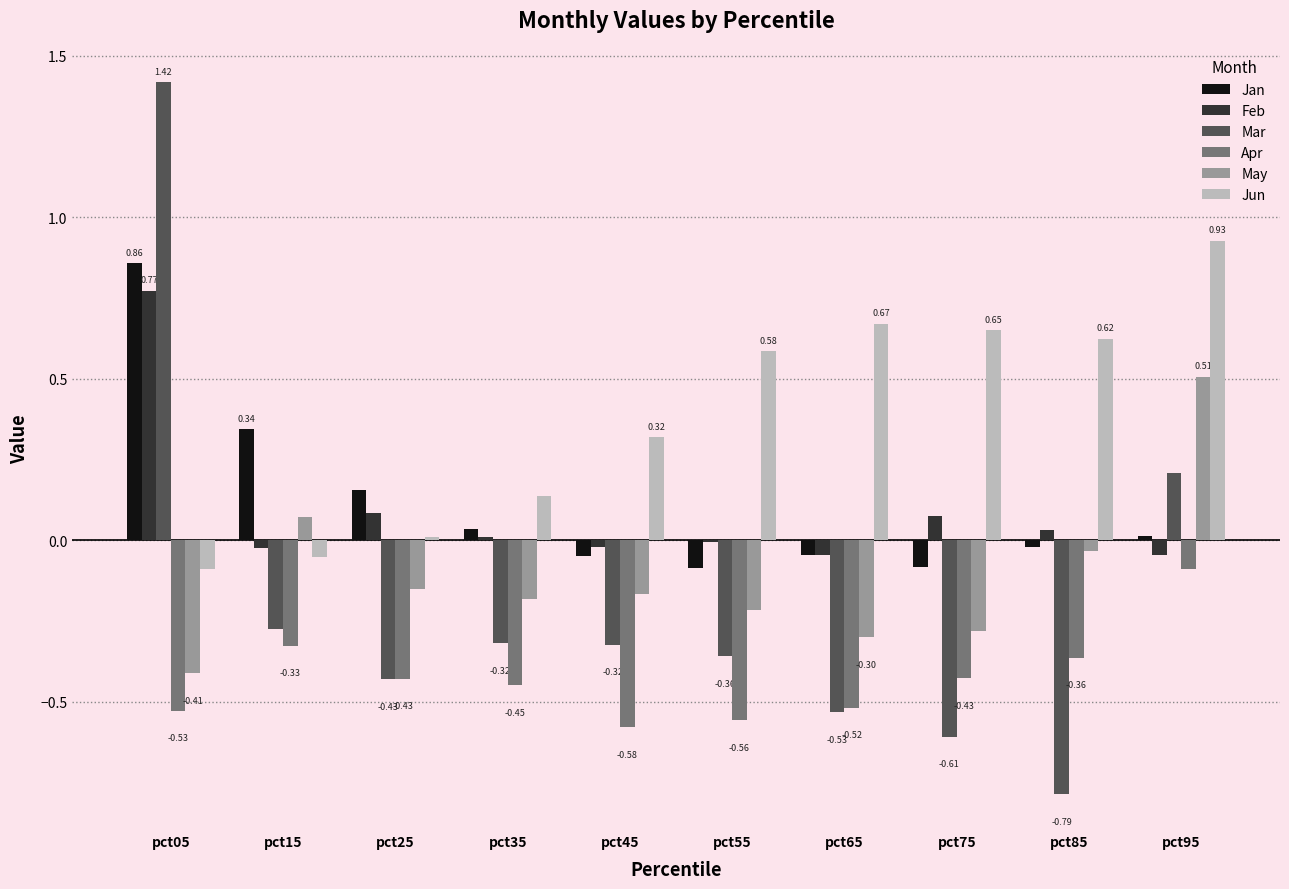

What is the sum of all Apr values?

-4.3